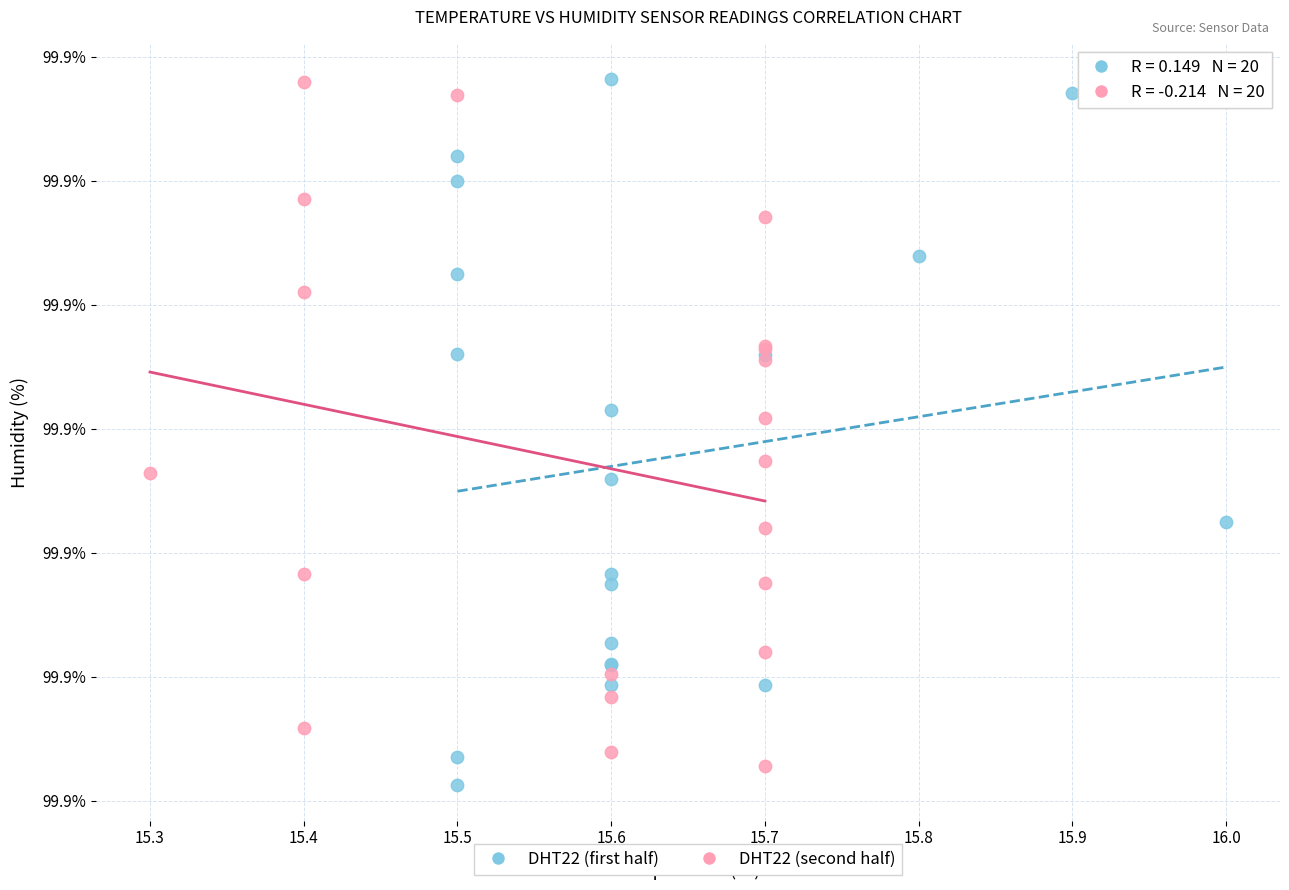

Which series contains the lowest Y value?

DHT22 (first half)